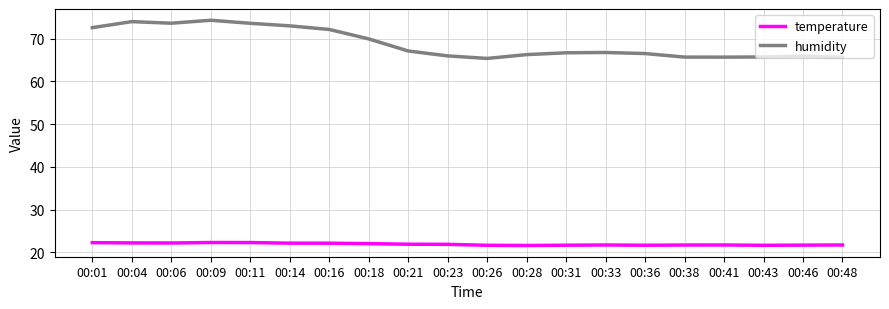

Where is humidity nearest to the value 69?

00:18